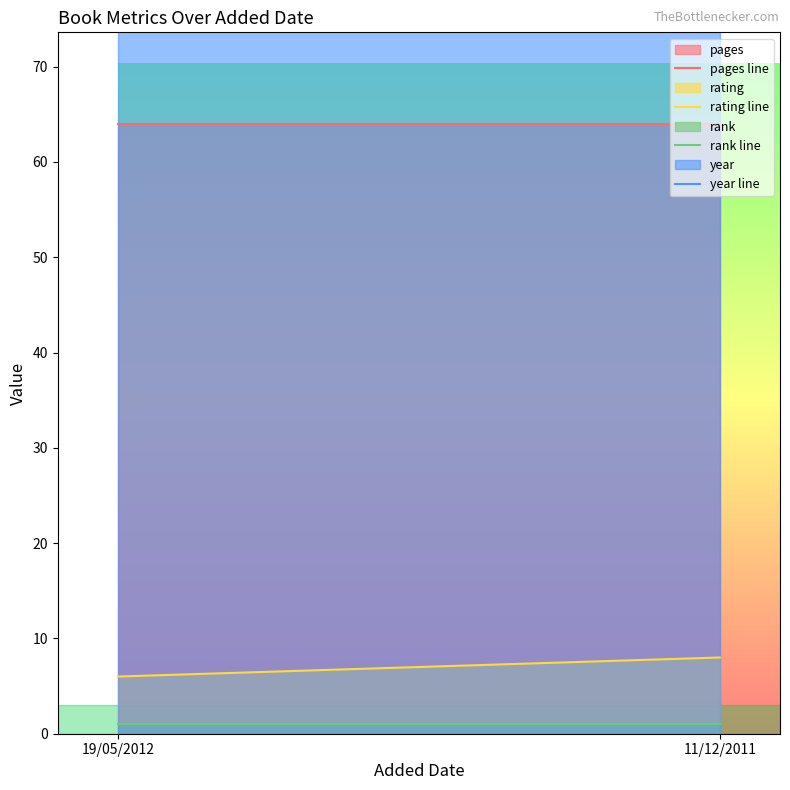

True or false: rank line has a value of 1 at 19/05/2012.

False